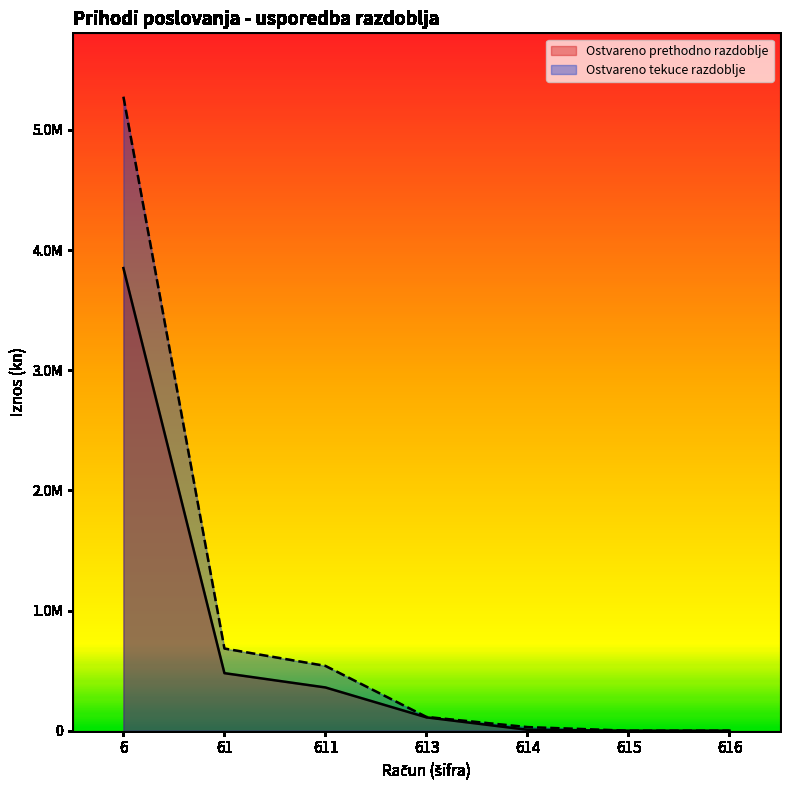

At which label is Ostvareno prethodno razdoblje closest to 1925104?

61